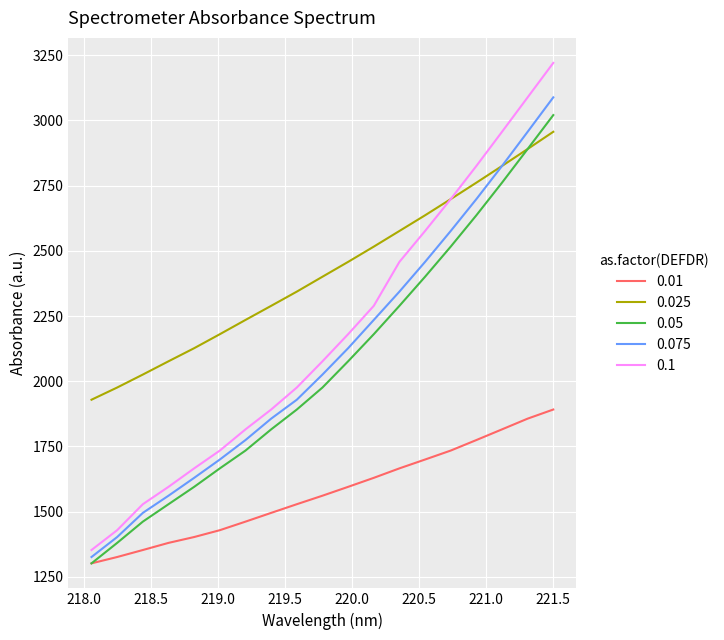

Which series has the largest total across all categories?

0.025